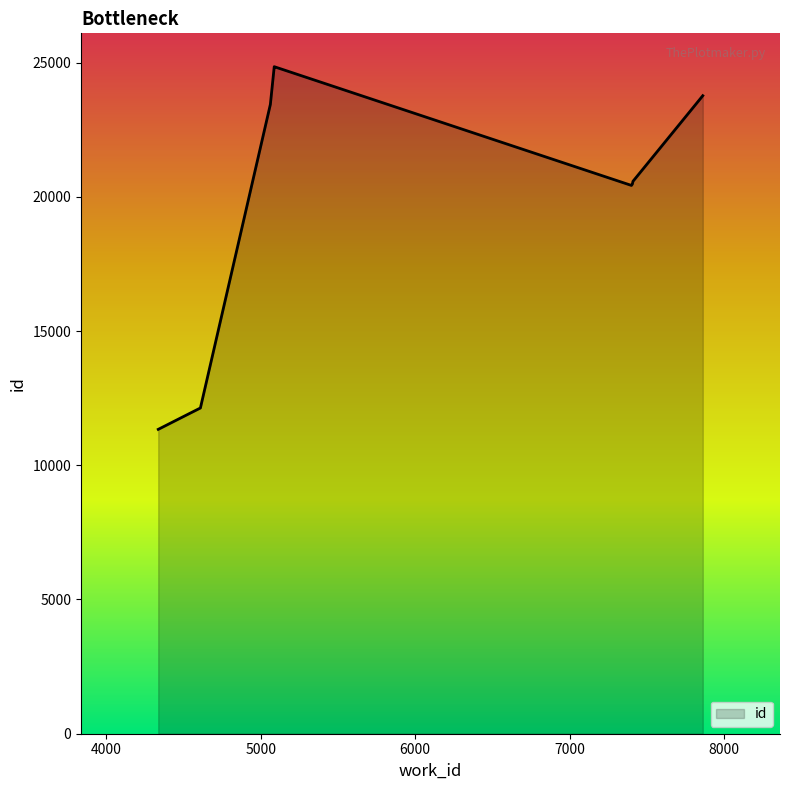

What is the label of the 1st point from the left?

4337